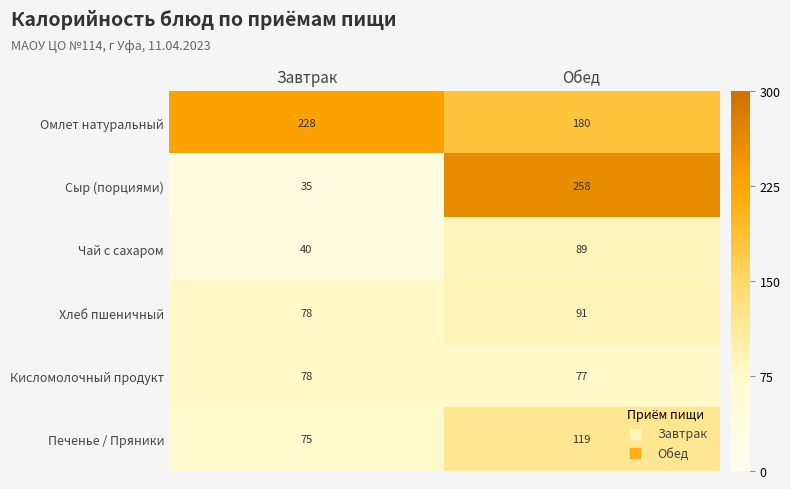

Which series has the largest range (max minus min)?

Сыр (порциями)